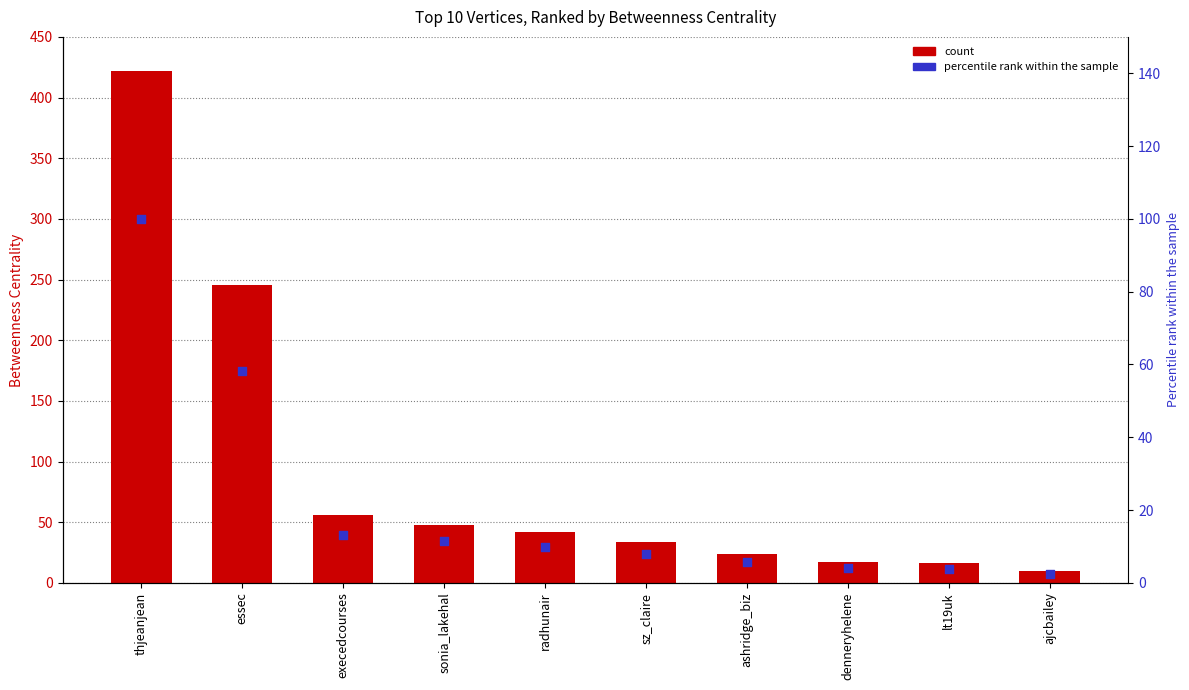

At how many categories does at least one series exceed 35?

5